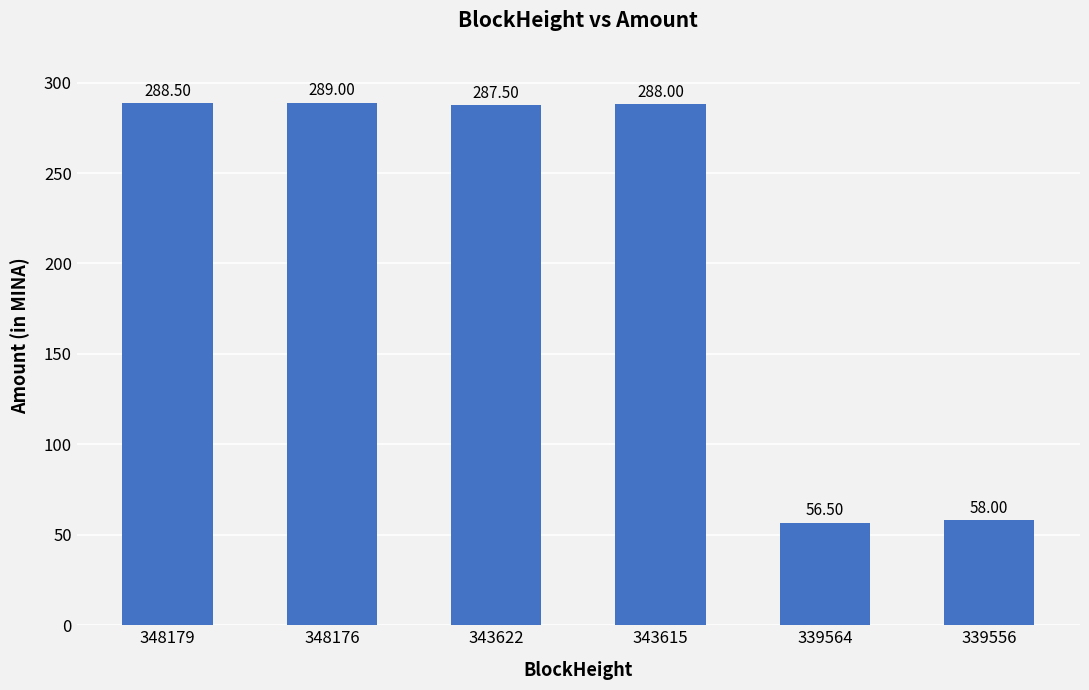

Are the bars grouped side by side (vs. stacked)?

No